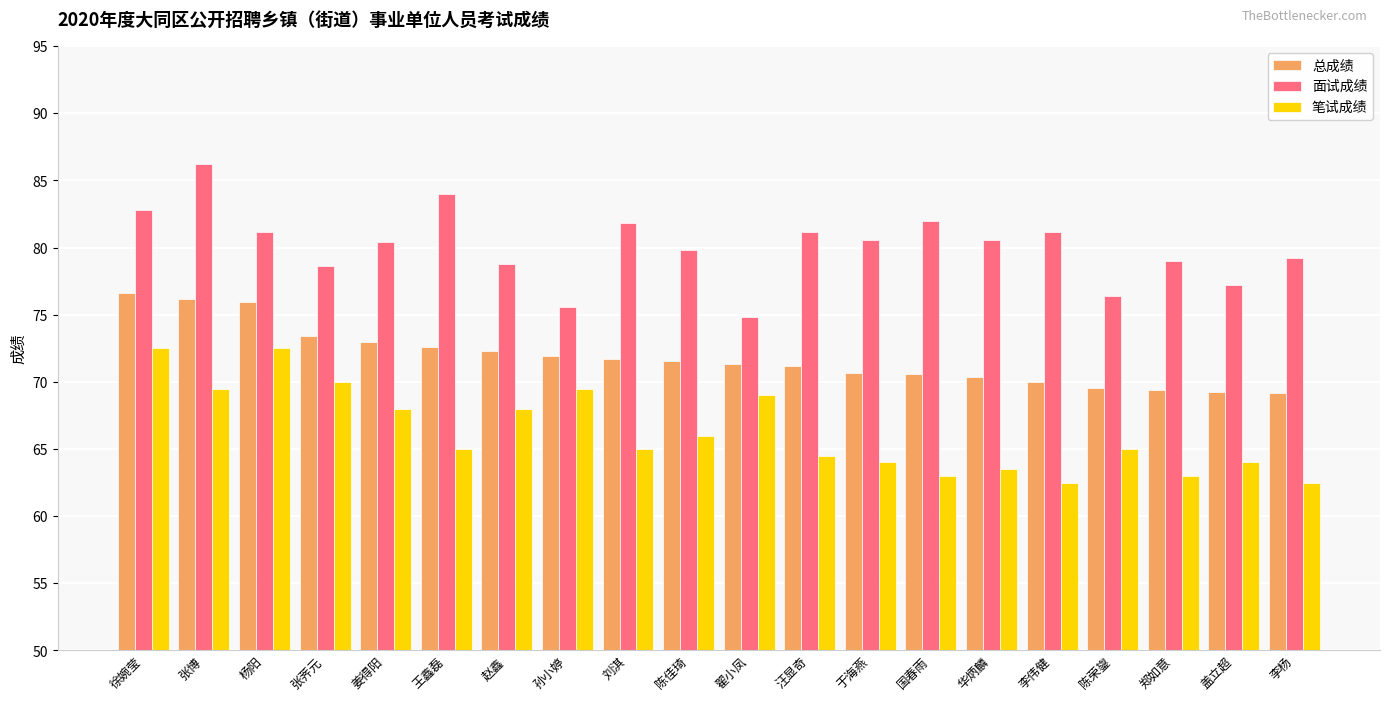

Is it true that 笔试成绩 equals 63.0 at 郑如意?

True